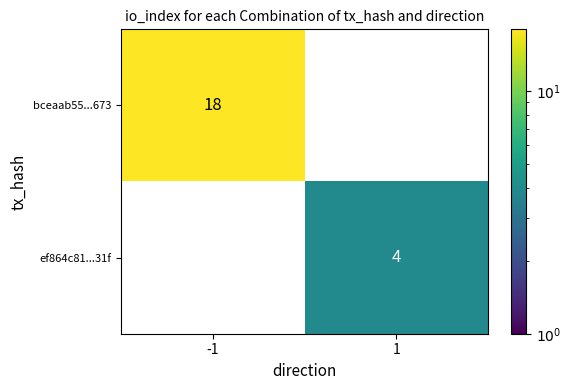

The ef864c81...31f series shows 1 at 1. True or false?

False